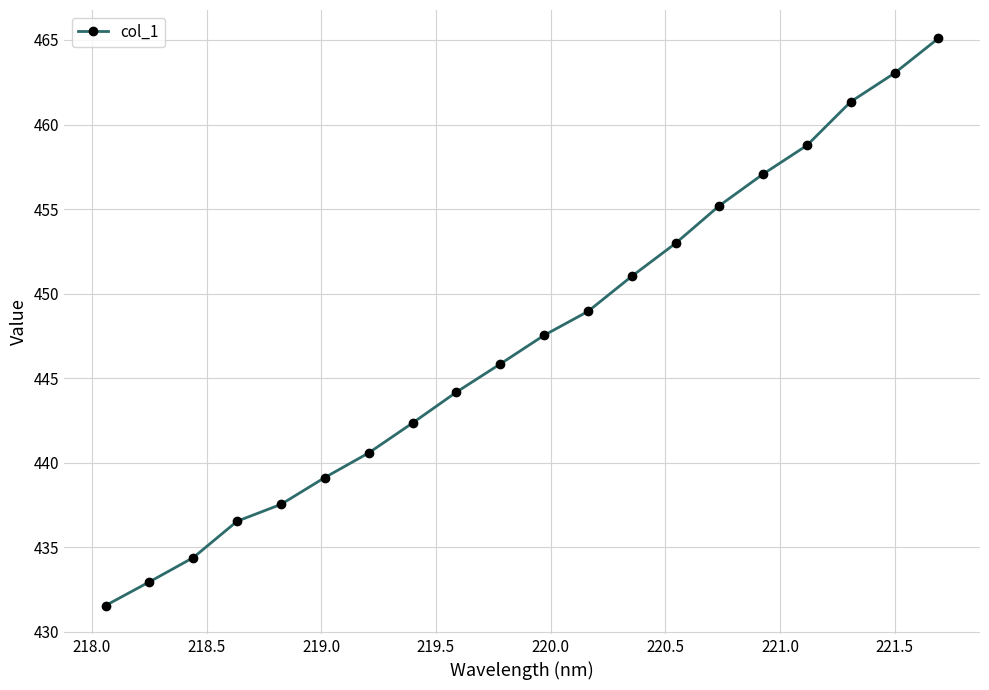

What is the minimum value shown in the chart?

431.6